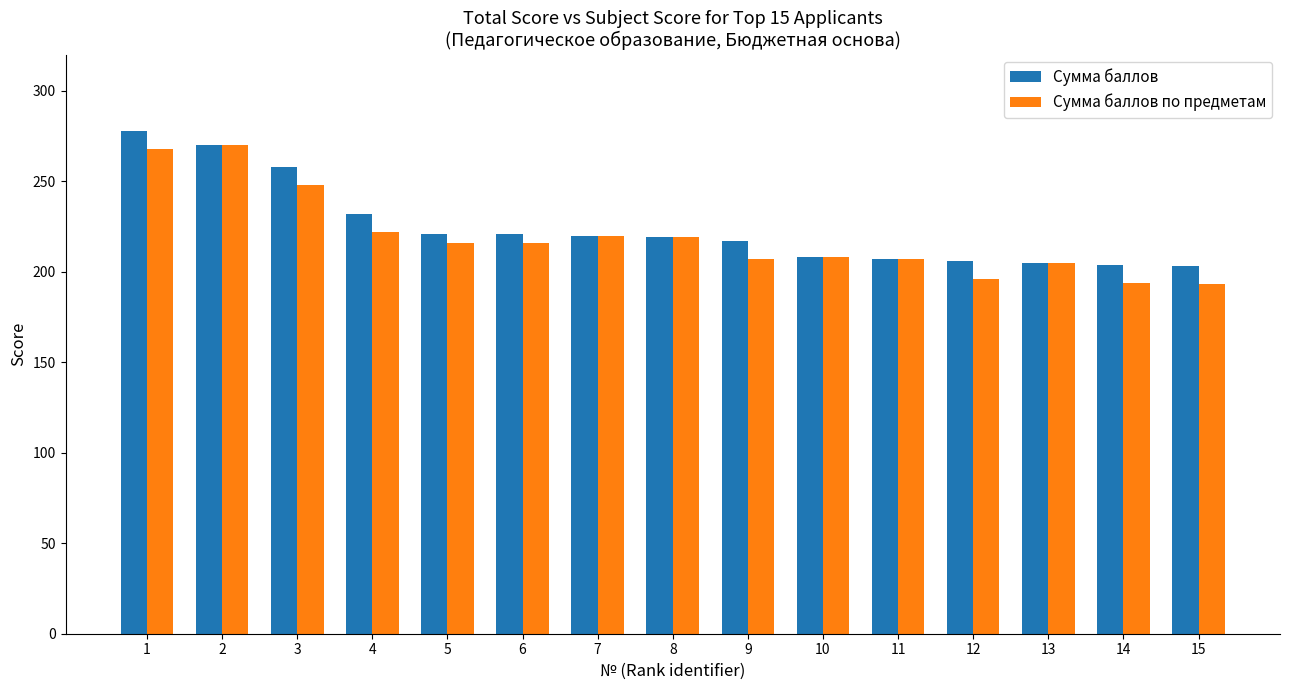

At which label does Сумма баллов first exceed 219?

1